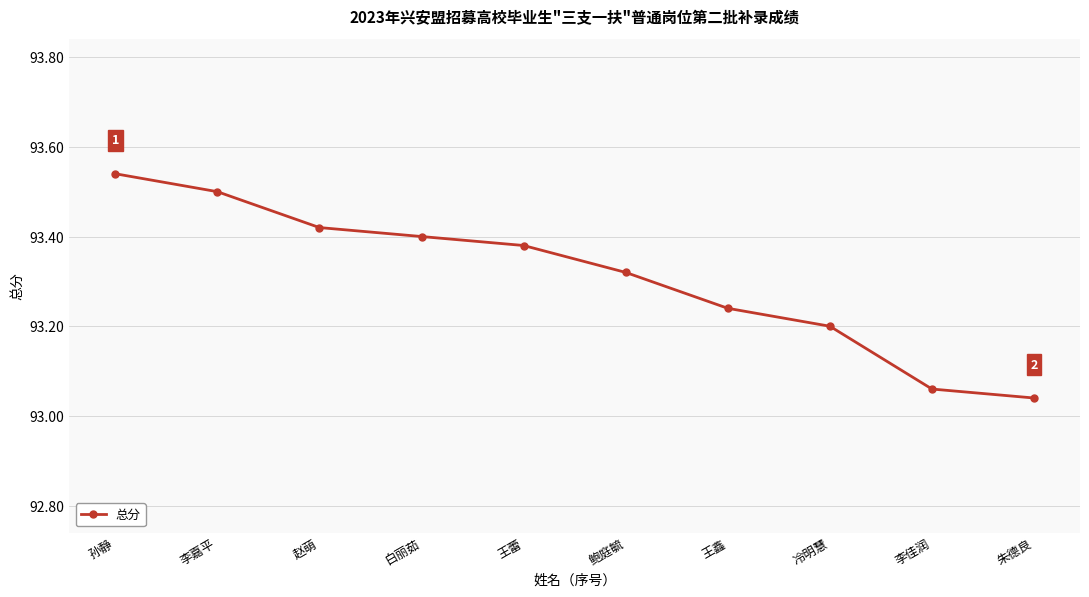

What is the label of the 3rd point from the left?

赵萌